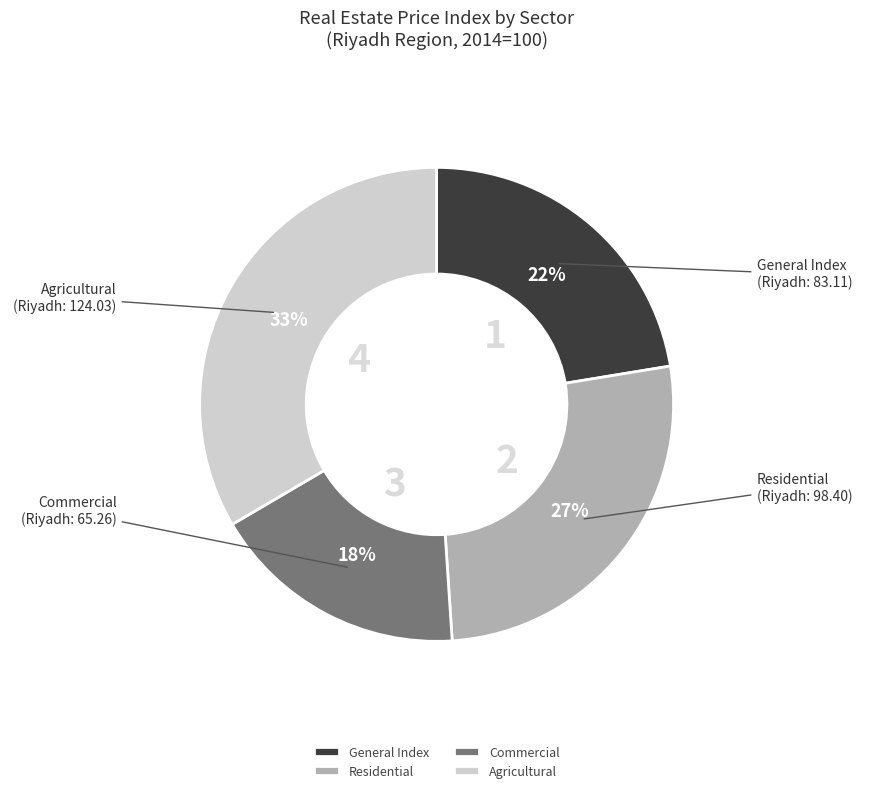

Which has a higher value, General Index or Agricultural?

Agricultural